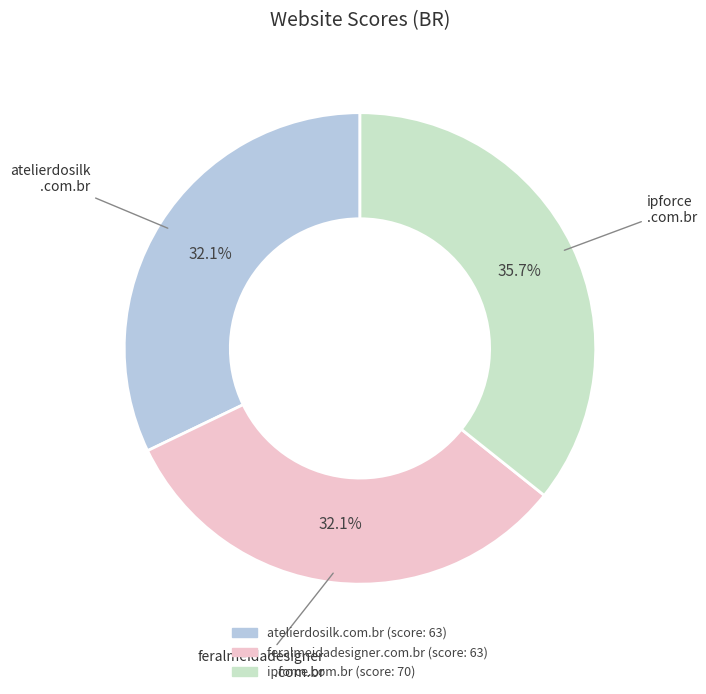

How much of the chart is everything except feralmeidadesigner.com.br?

67.9%